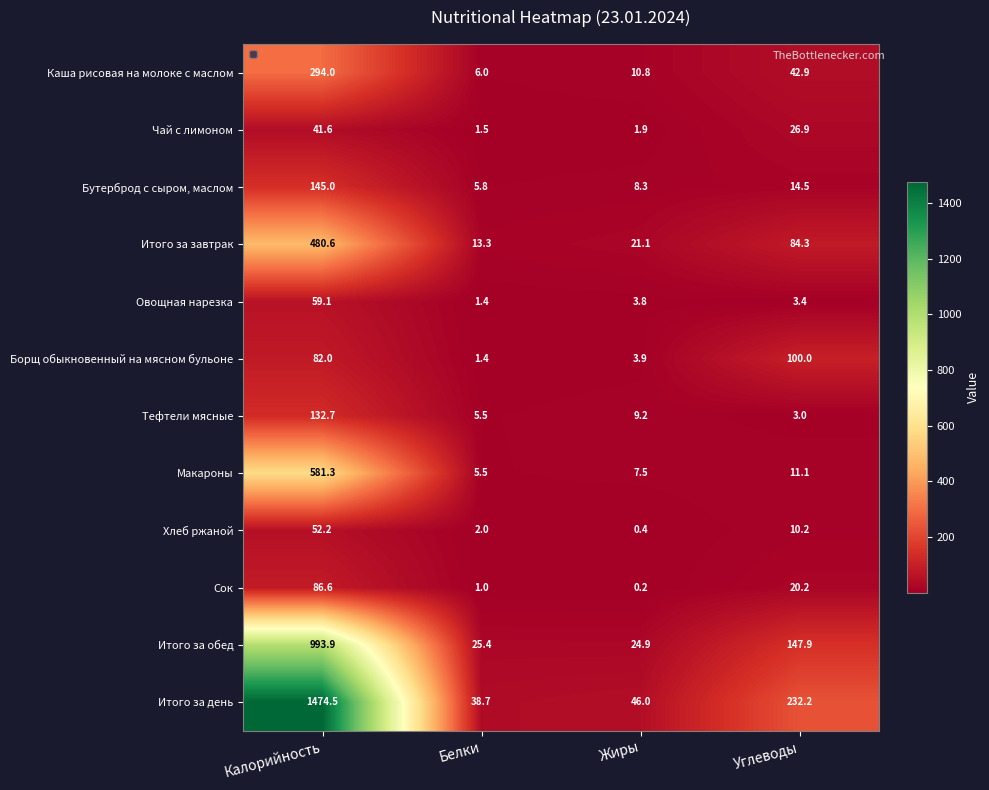

Is it true that Чай с лимоном equals 17.7 at Калорийность?

False